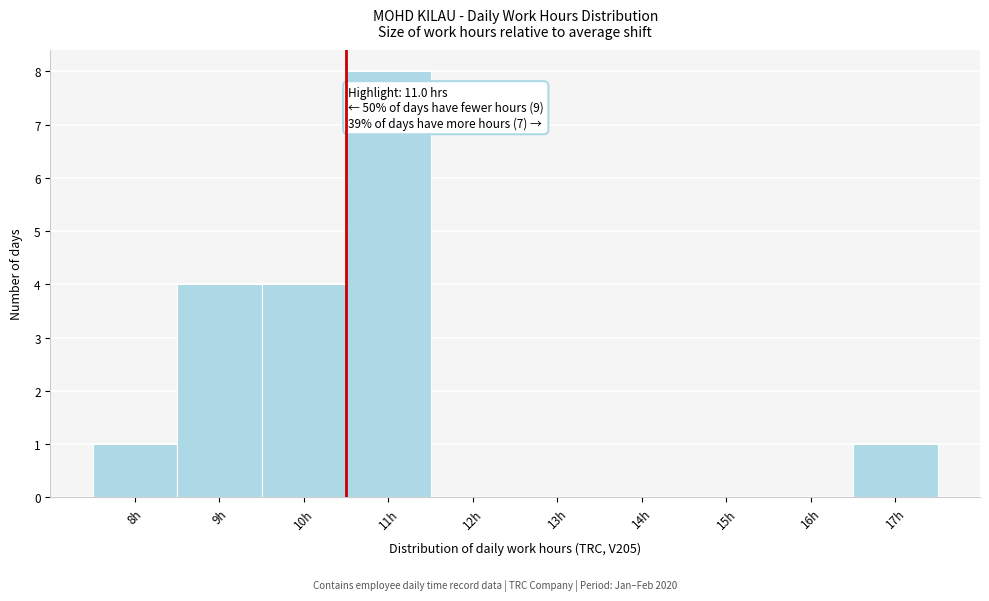

Reading left to right, what are all the values shown in this chart?

8h=1	9h=4	10h=4	11h=8	12h=0	13h=0	14h=0	15h=0	16h=0	17h=1